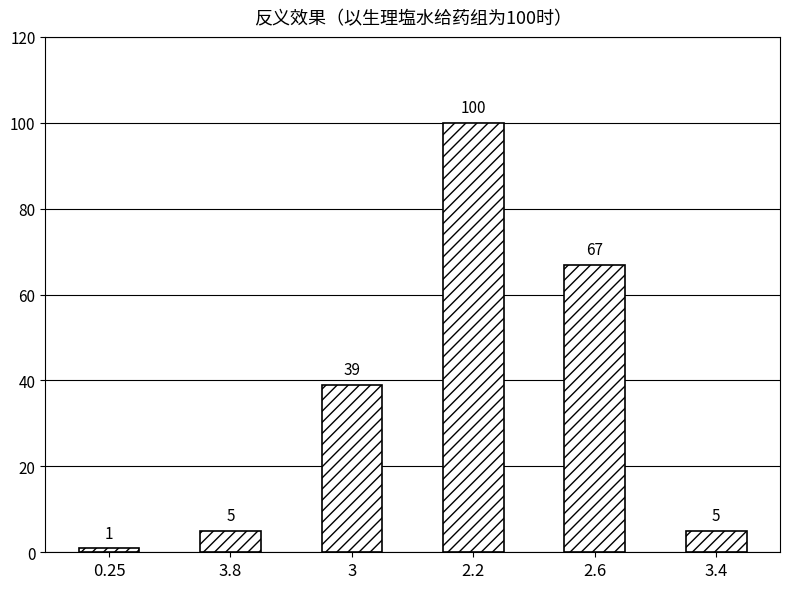

At which category does the chart reach its minimum across all series?

0.25